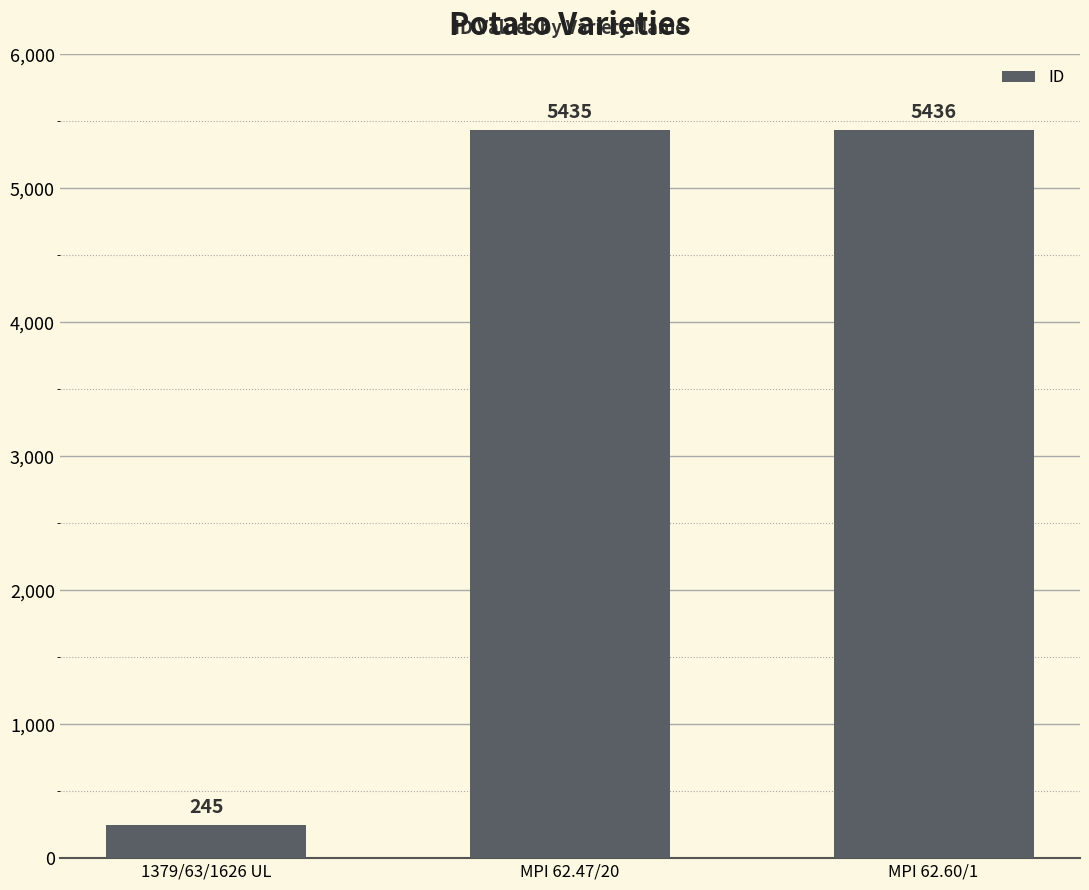

List the labels in order of value, smallest first.

1379/63/1626 UL, MPI 62.47/20, MPI 62.60/1